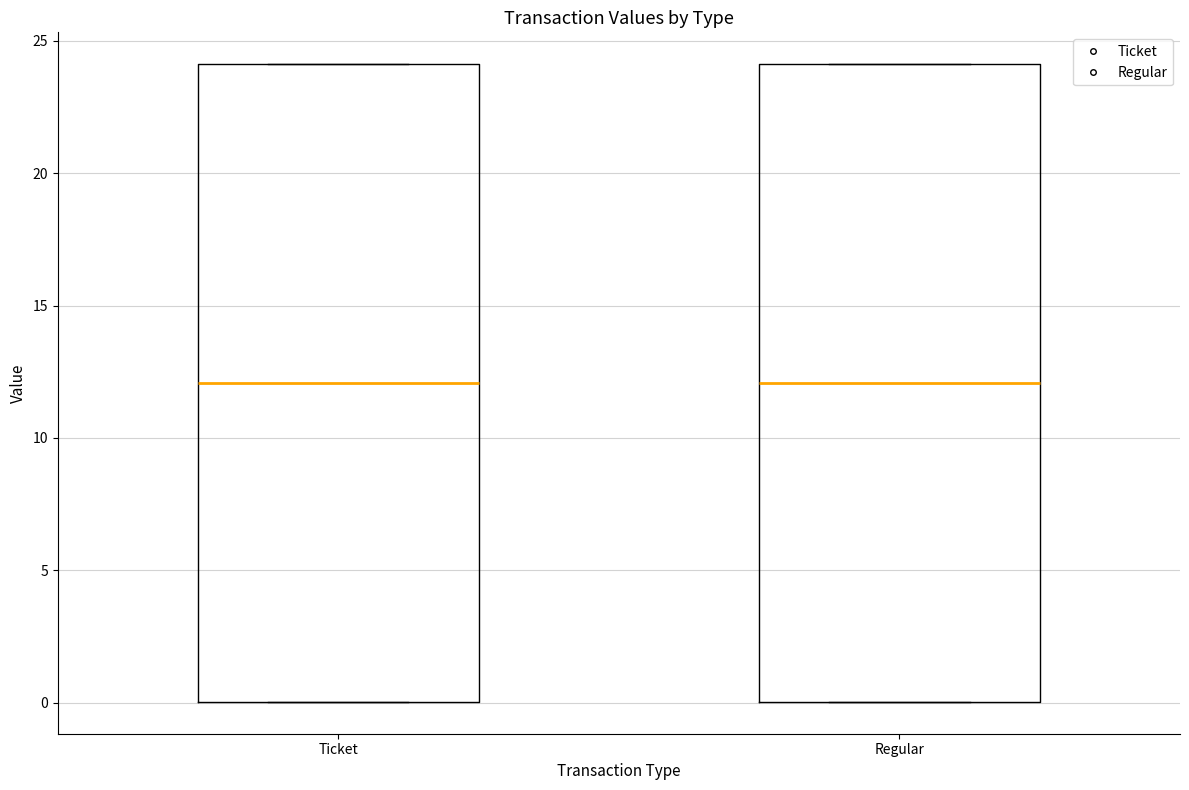

Reading left to right, read every box against the y-axis: the position of its median line, the range the box covers, and the ends of its whiskers. The values are not printed on the chart, so give them approximately, as read against the axis.

Ticket: median 12, box 0 to 24, whiskers 0 to 24
Regular: median 12, box 0 to 24, whiskers 0 to 24